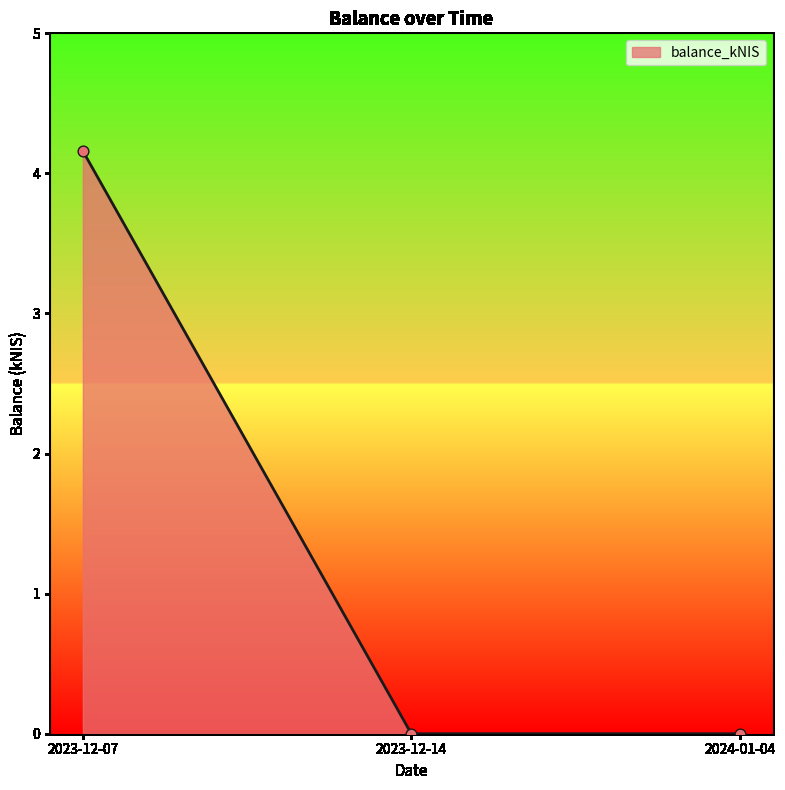

Between 2023-12-14 and 2023-12-07, which is larger?

2023-12-07